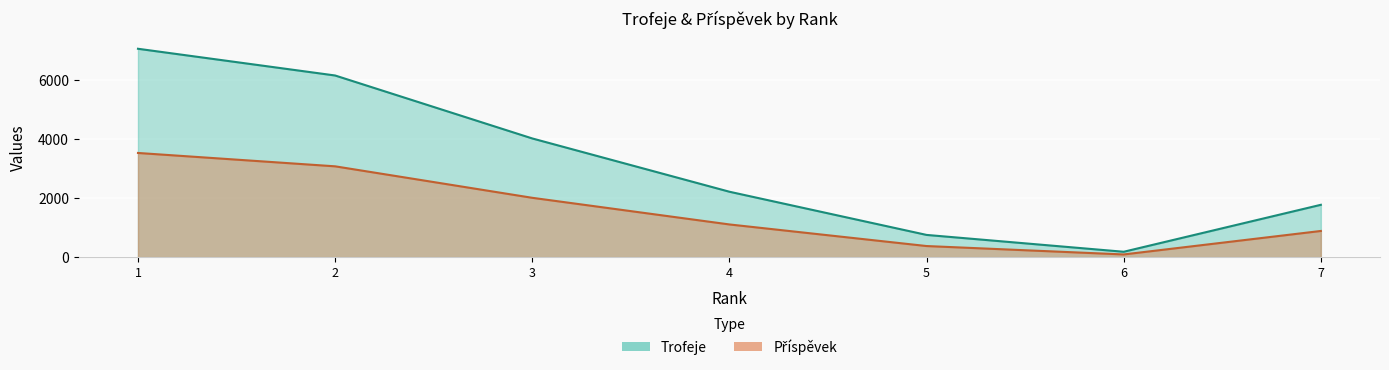

How many lines are shown in the chart?

2